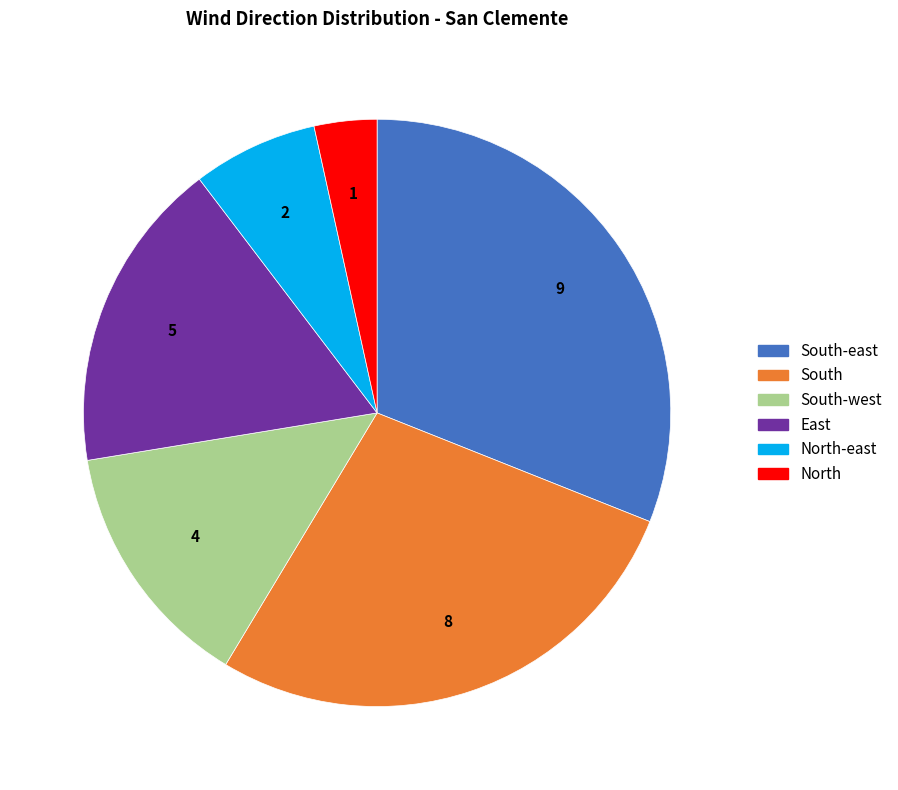

Is there any slice that represents more than half of the pie?

No